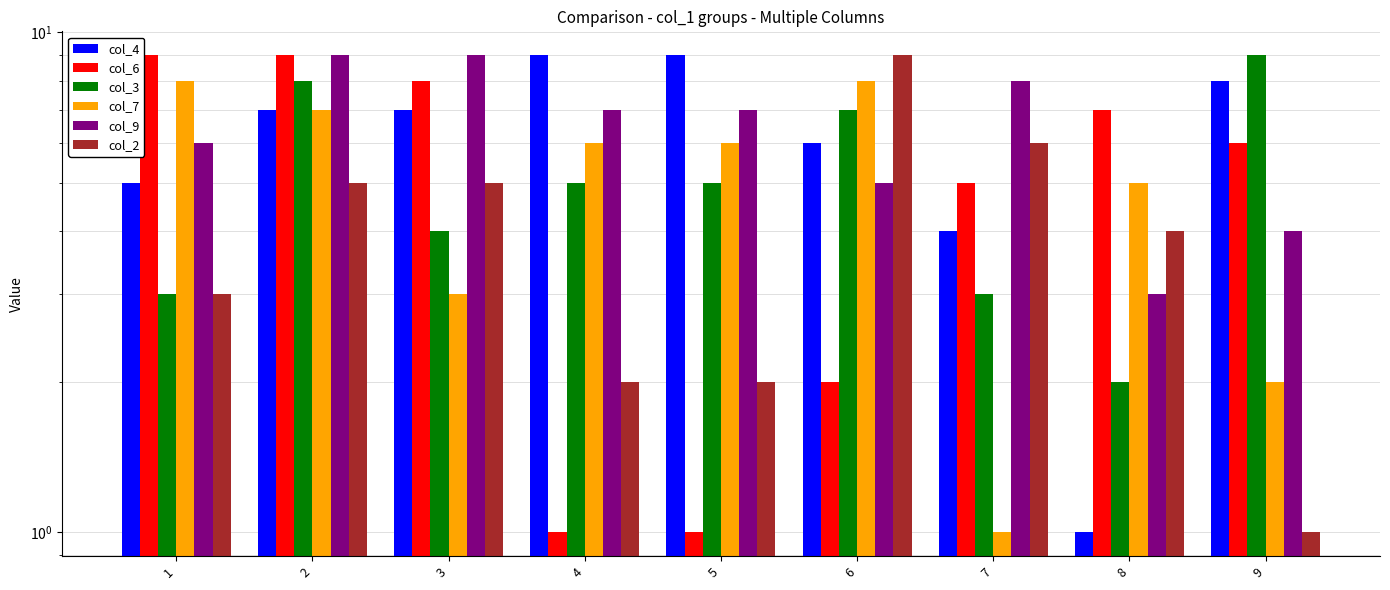

How many values in the col_9 series exceed 7?

3